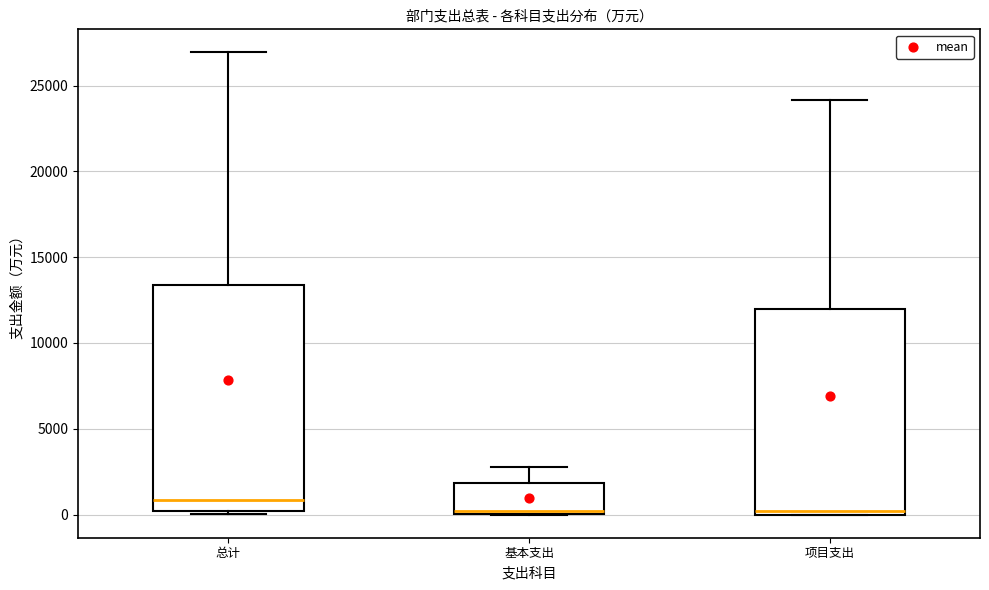

Reading left to right, read every box against the y-axis: the position of its median line, the range the box covers, and the ends of its whiskers. The values are not printed on the chart, so give them approximately, as read against the axis.

总计: median 1000, box 0 to 13500, whiskers 0 (just below the box's lower edge) to 27000
基本支出: median 0 (just above the box's lower edge), box 0 to 2000, whiskers 0 to 3000
项目支出: median 0 (just above the box's lower edge), box 0 to 12000, whiskers 0 to 24000